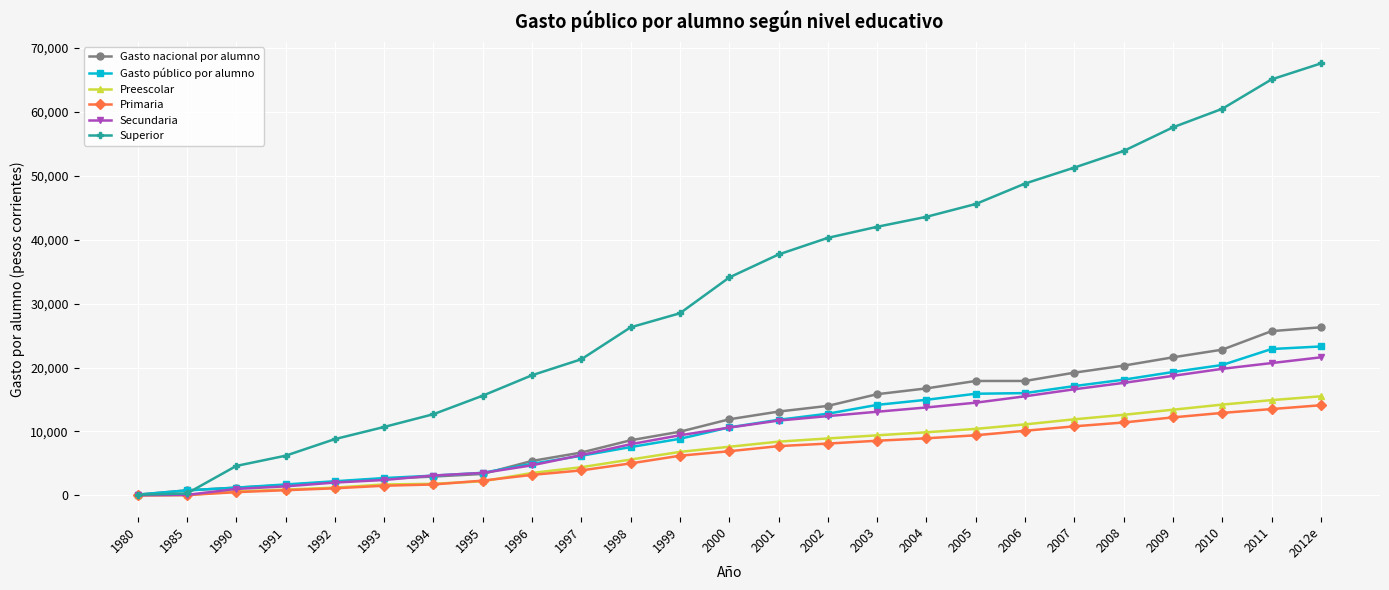

What is the label of the 11th point from the left?

1998